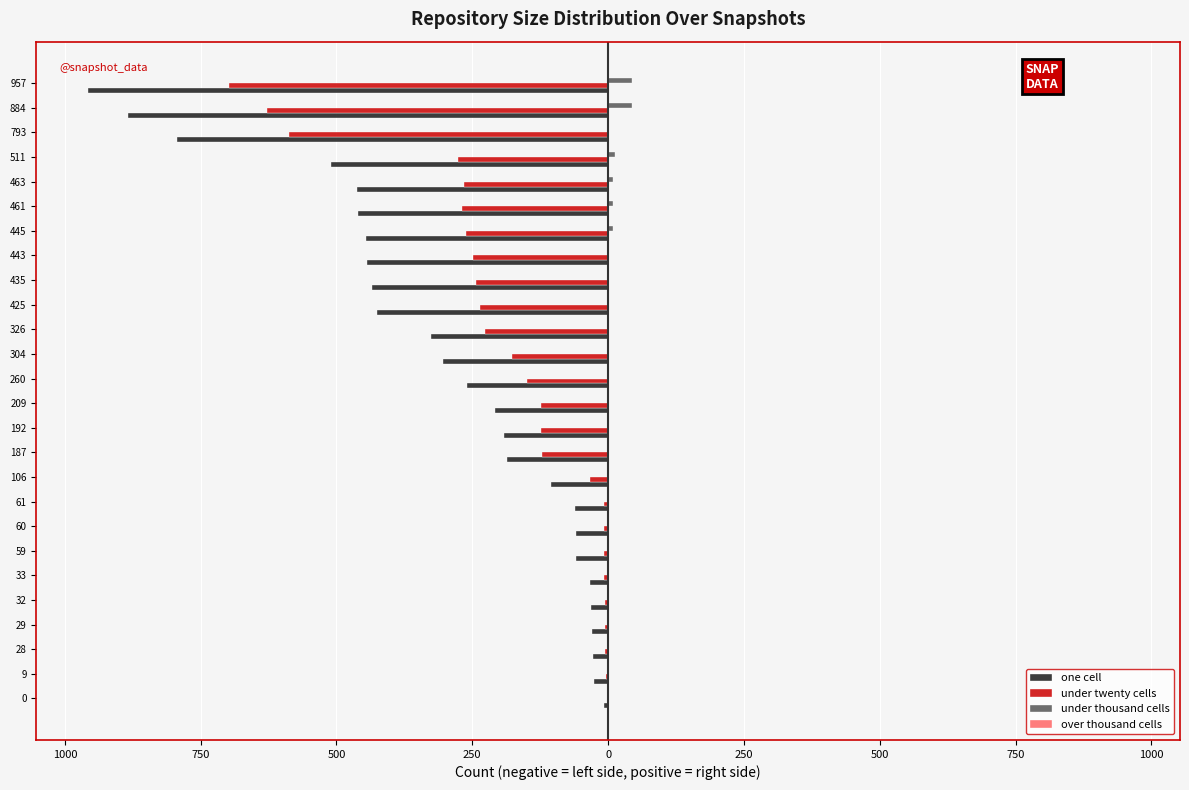

What are all the series names shown in the legend?

one cell, under twenty cells, under thousand cells, over thousand cells